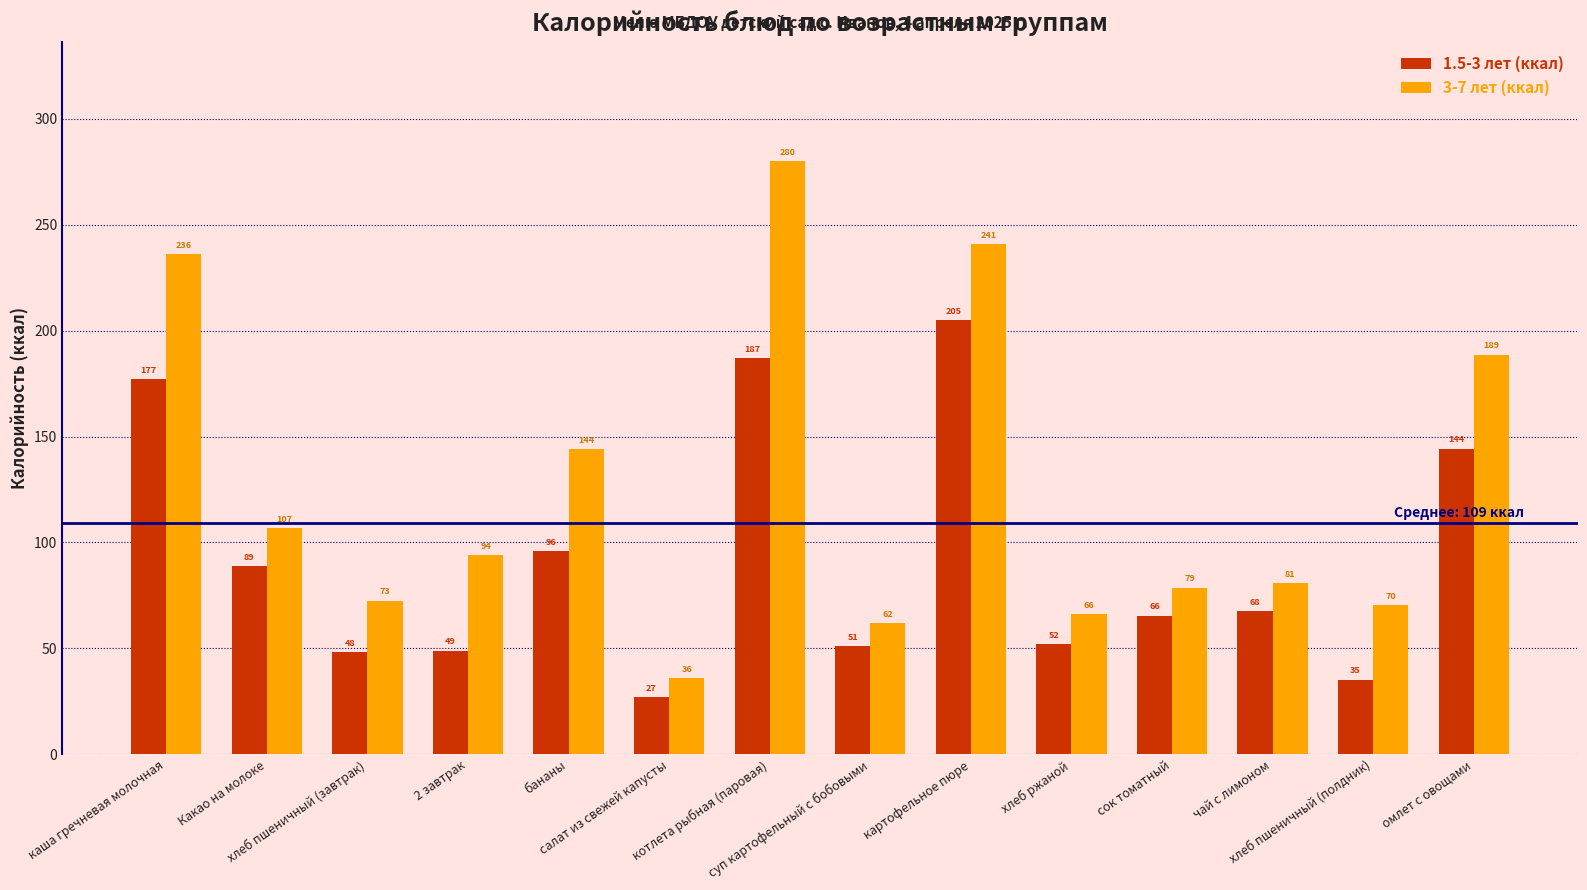

At which label does 3-7 лет (ккал) first exceed 94?

каша гречневая молочная